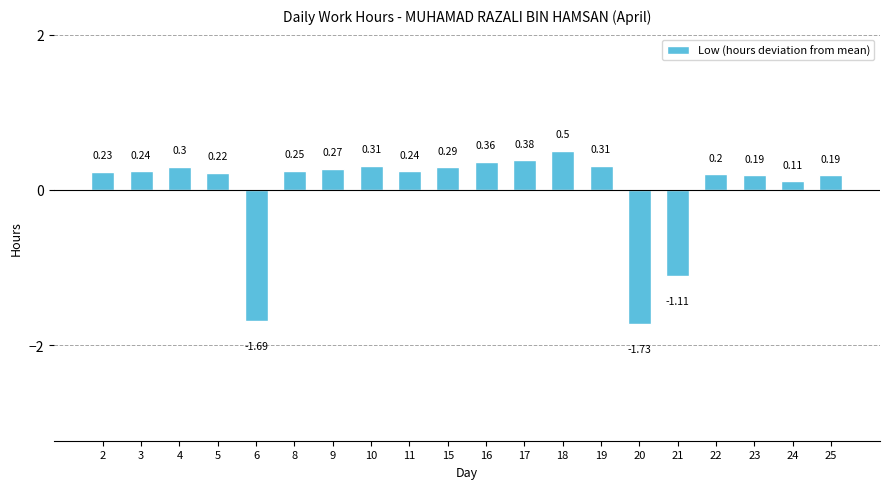

Between 16 and 2, which is larger?

16